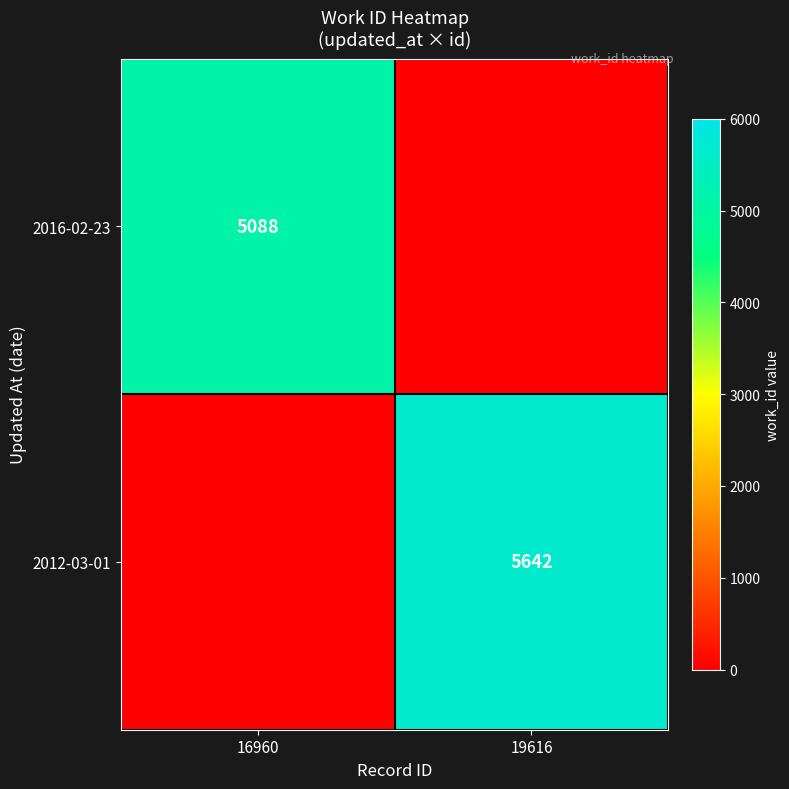

True or false: 2016-02-23 has a value of 6949 at 16960.

False